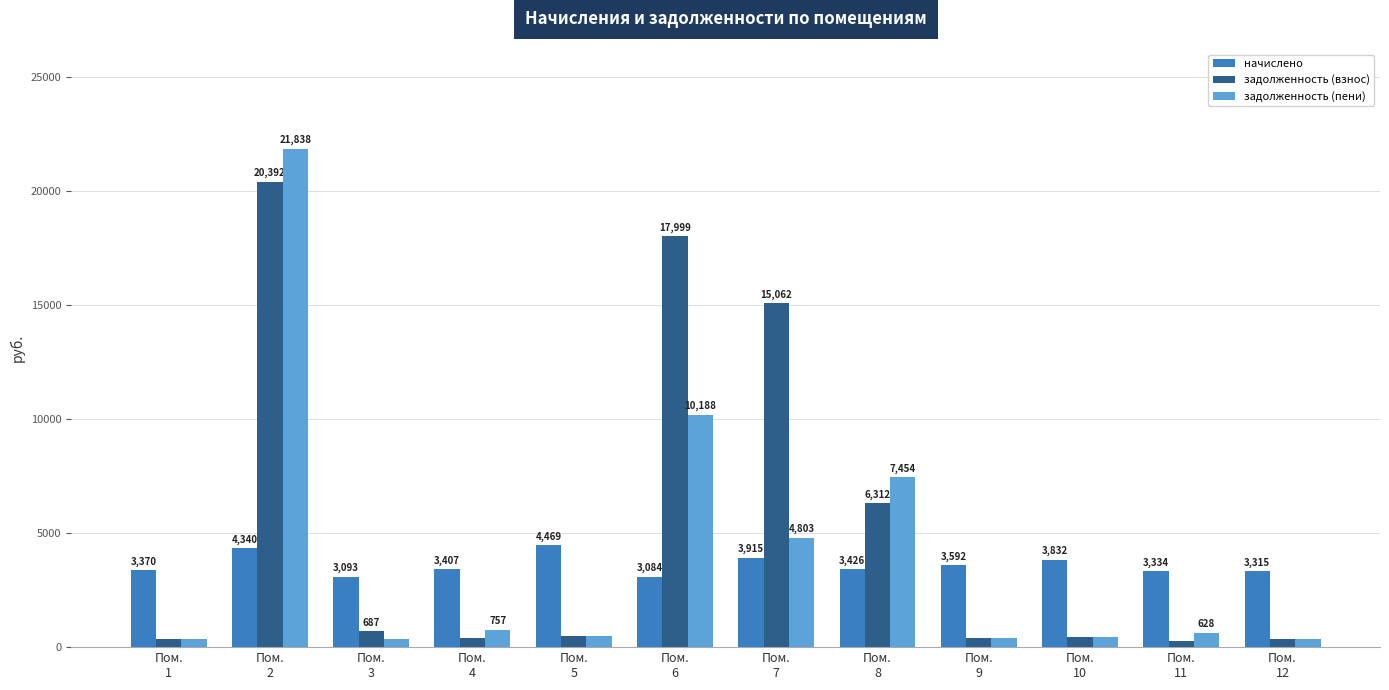

What is the maximum value for начислено?

4469.2